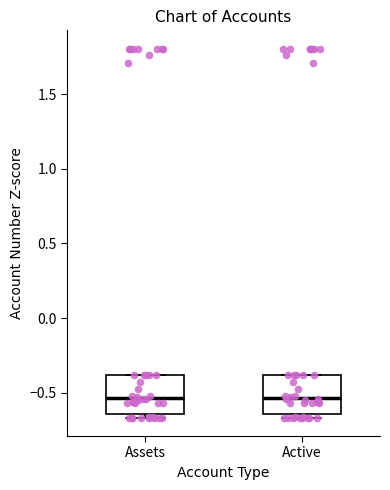

Reading left to right, read every box against the y-axis: the position of its median line, the range the box covers, and the ends of its whiskers. The values are not printed on the chart, so give them approximately, as read against the axis.

Assets: median -0.55, box -0.65 to -0.40, whiskers -0.65 (just below the box's lower edge) to -0.40
Active: median -0.55, box -0.65 to -0.40, whiskers -0.65 (just below the box's lower edge) to -0.40